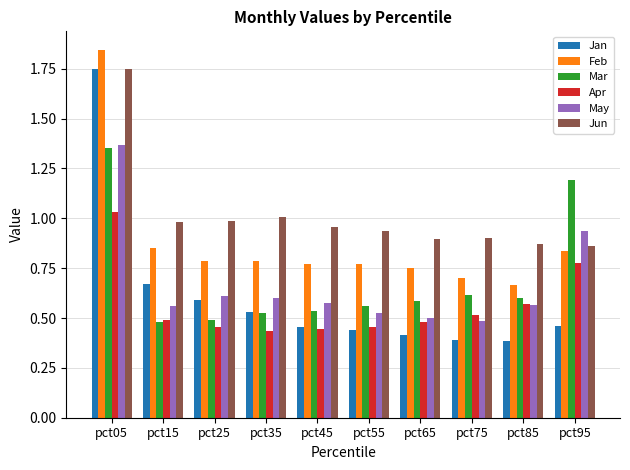

Between pct05 and pct85, which series saw the biggest shift?

Jan